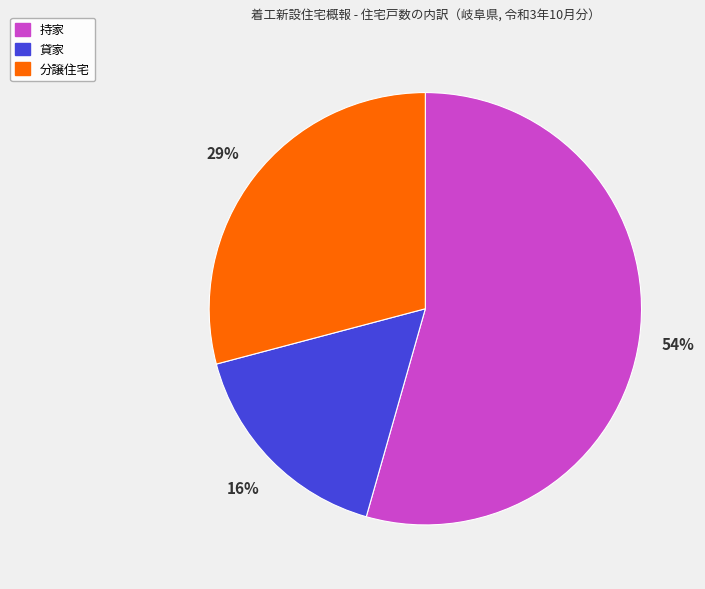

How many slices are in this pie chart?

3